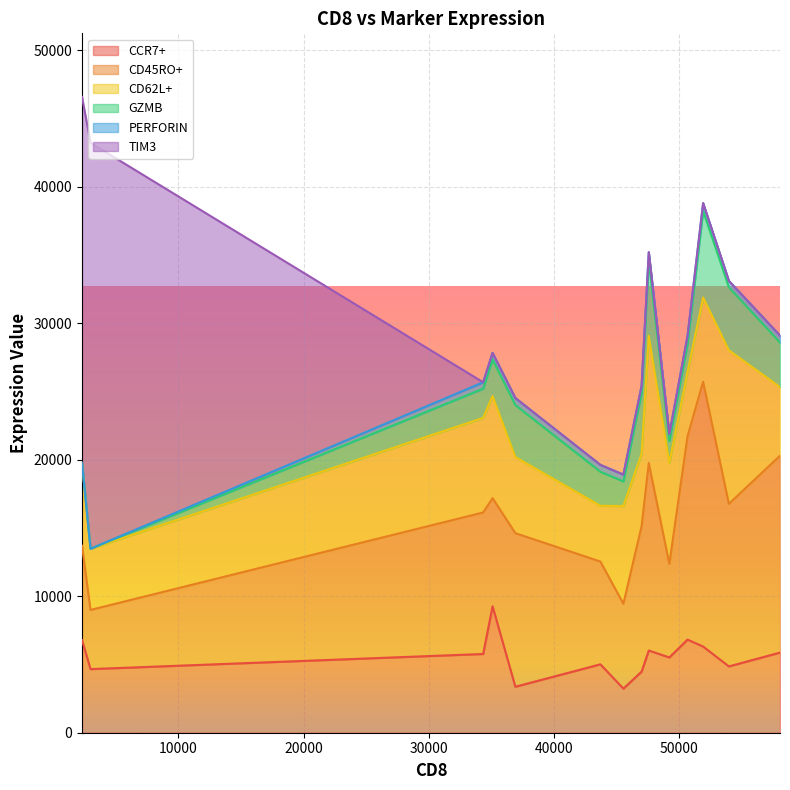

Count the number of data series in this chart.

6